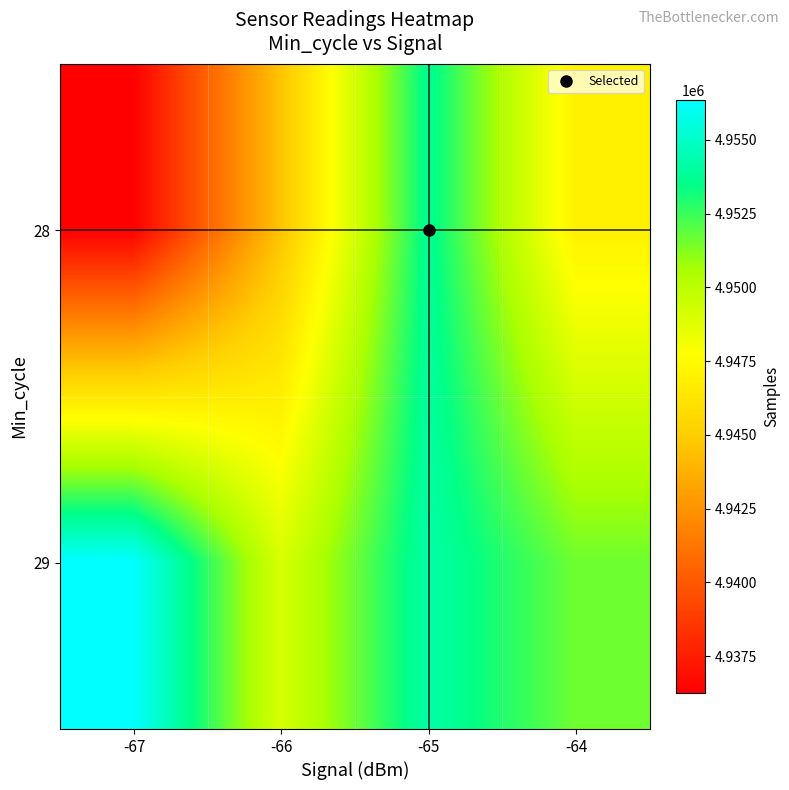

Between -65 and -67, which is larger?

-65